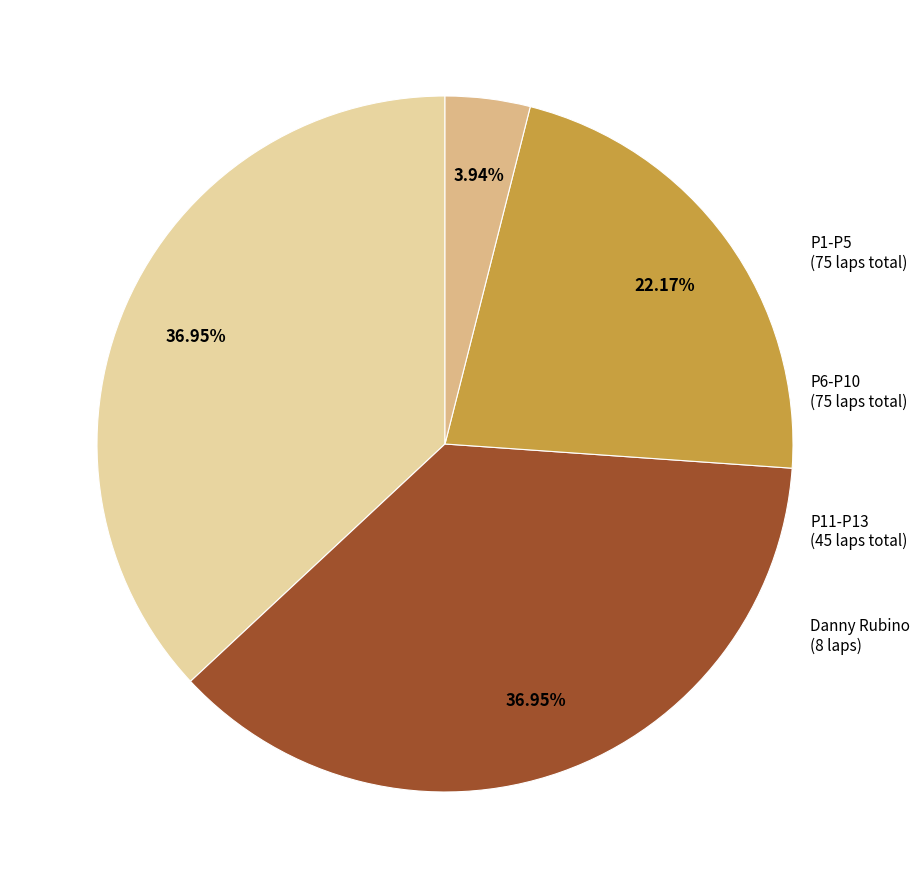

Count the number of slices in the pie.

4